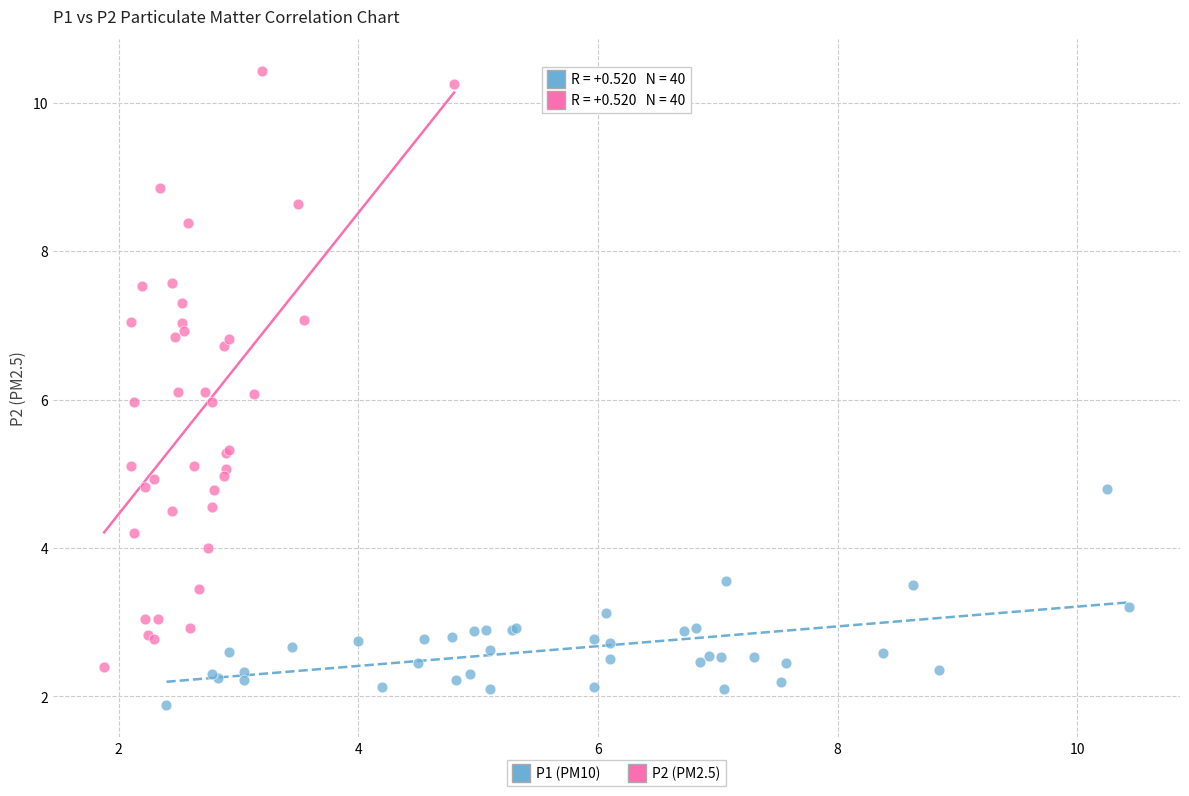

Which series has the widest spread of Y values?

P2 (PM2.5)